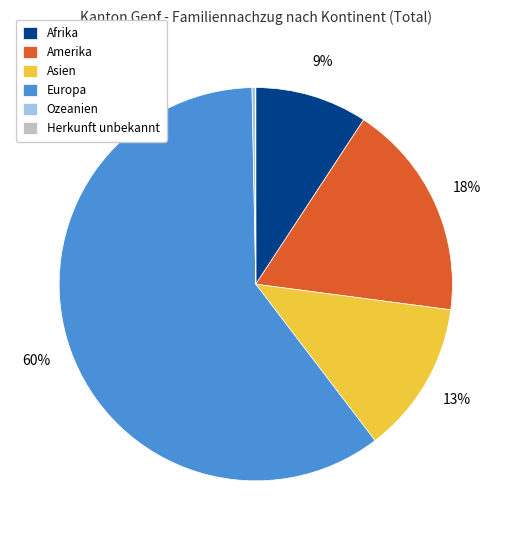

Is there a majority slice in this chart?

Yes